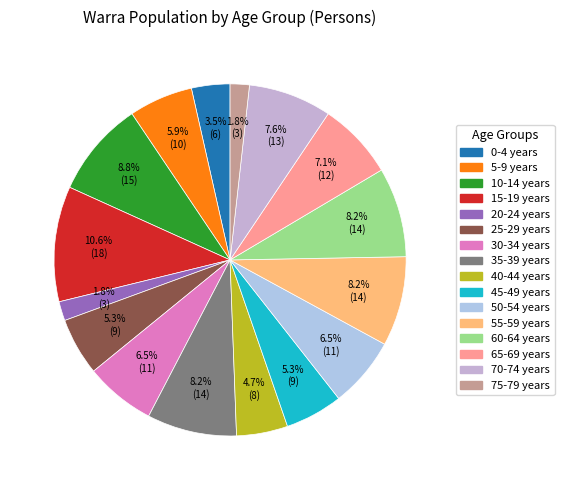

Does 70-74 years represent more than half of the total?

No